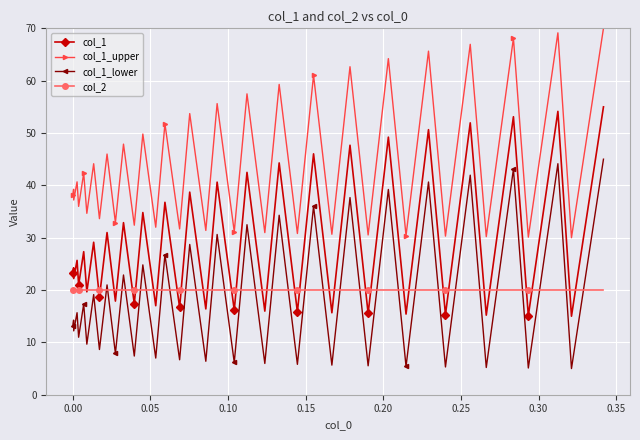

List the series in order of their peak value, lowest first.

col_2, col_1_lower, col_1, col_1_upper